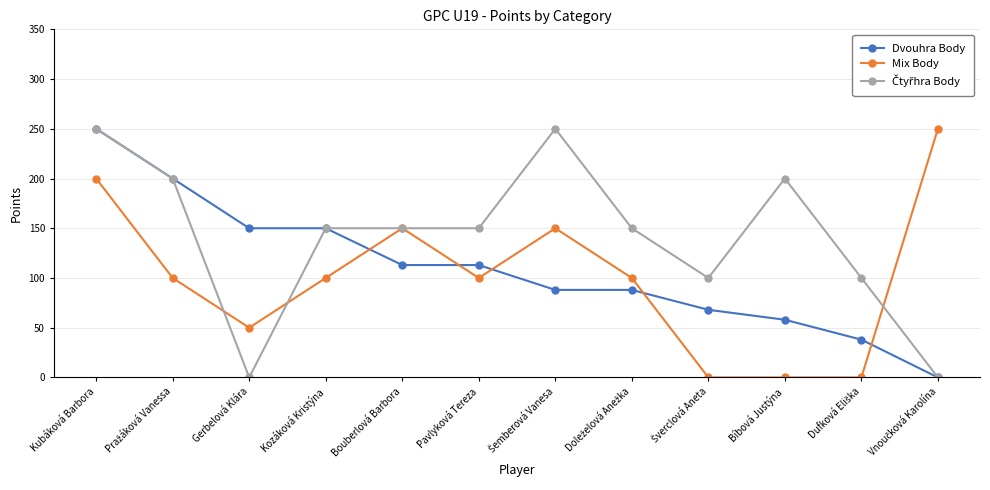

What position from the right is Pavlyková Tereza?

7